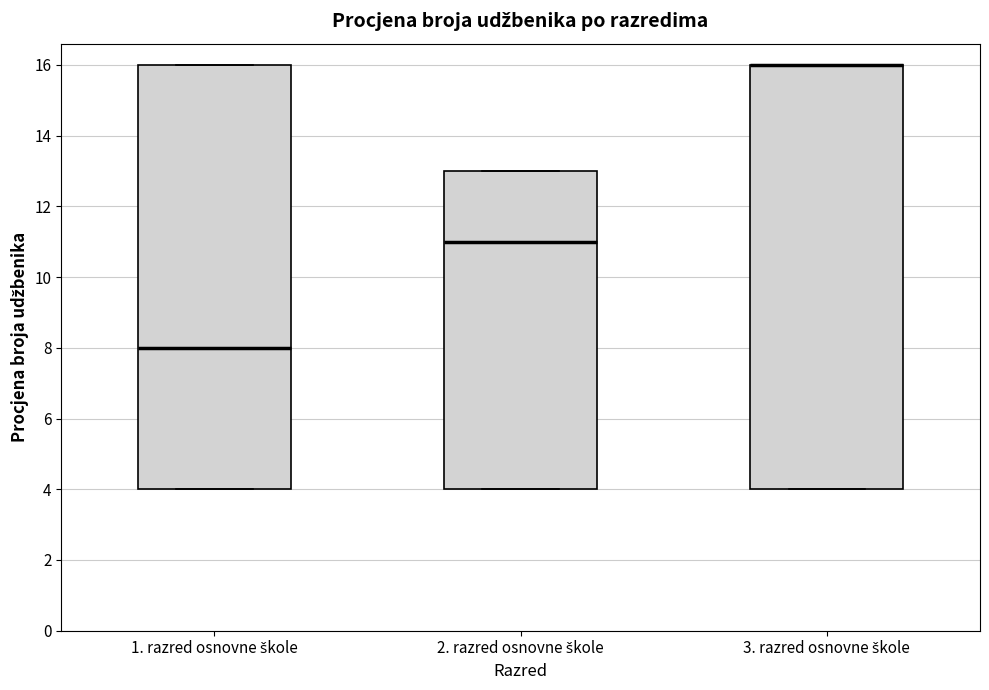

Where does the median line of the box for 1. razred osnovne škole sit on the y-axis? The values are not printed on the chart, so give them approximately, as read against the axis.

8